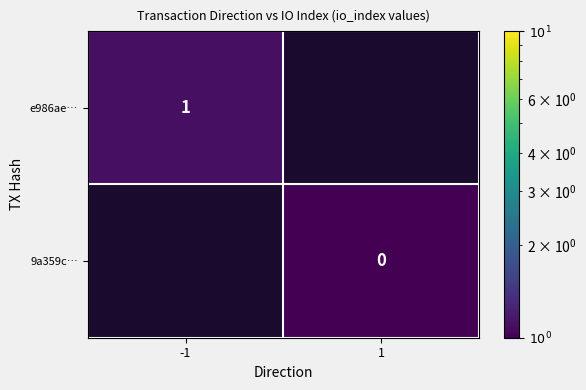

What is the maximum value shown in the chart?

1.1